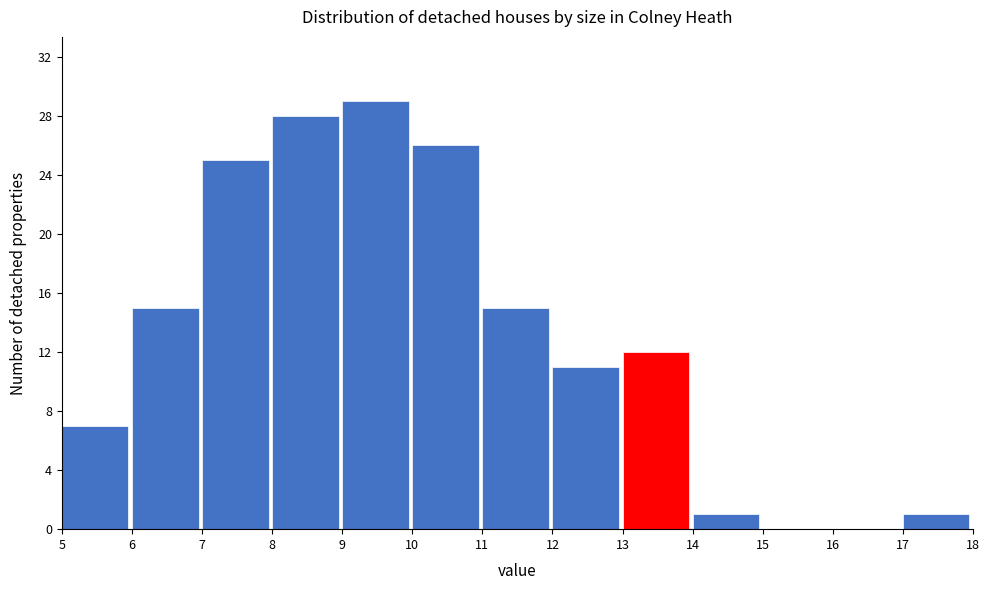

Which range on the x-axis has the tallest bar?

9 to 10